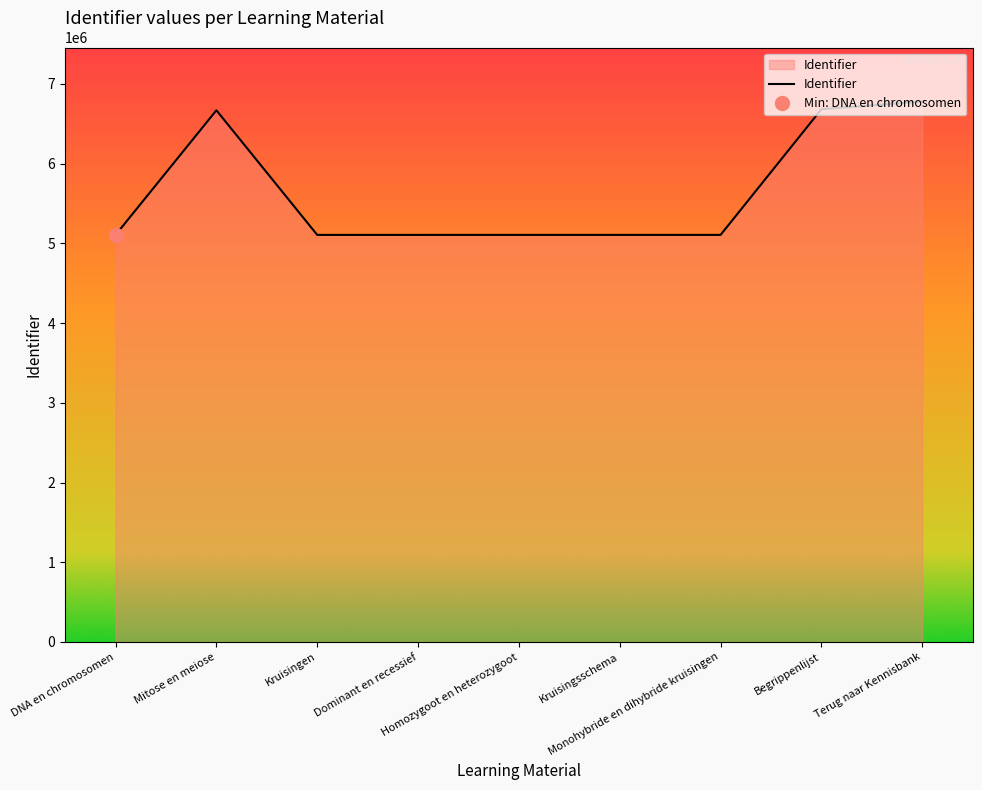

Between Begrippenlijst and Homozygoot en heterozygoot, which is larger?

Begrippenlijst